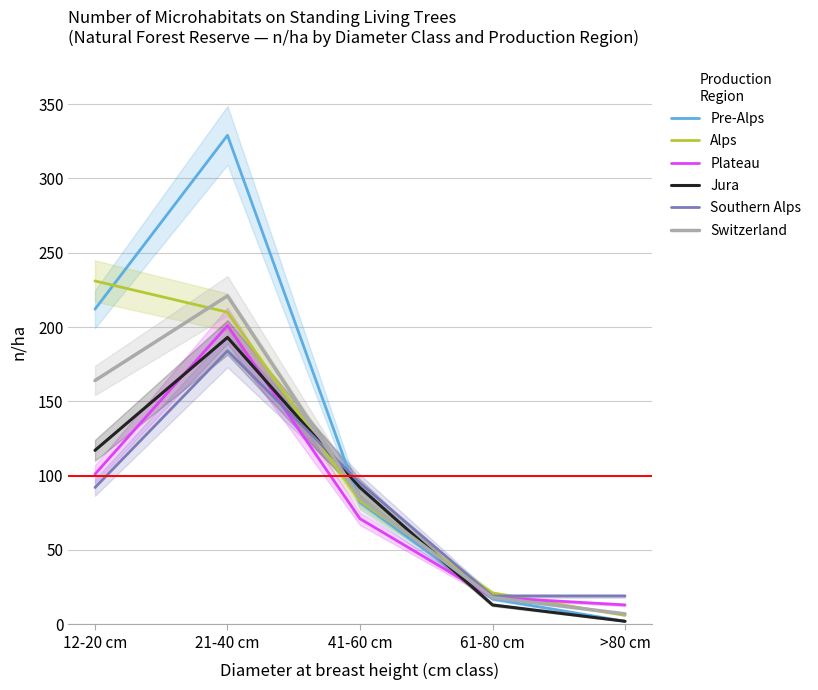

What is the difference between the highest and lowest values at 21-40 cm?

145